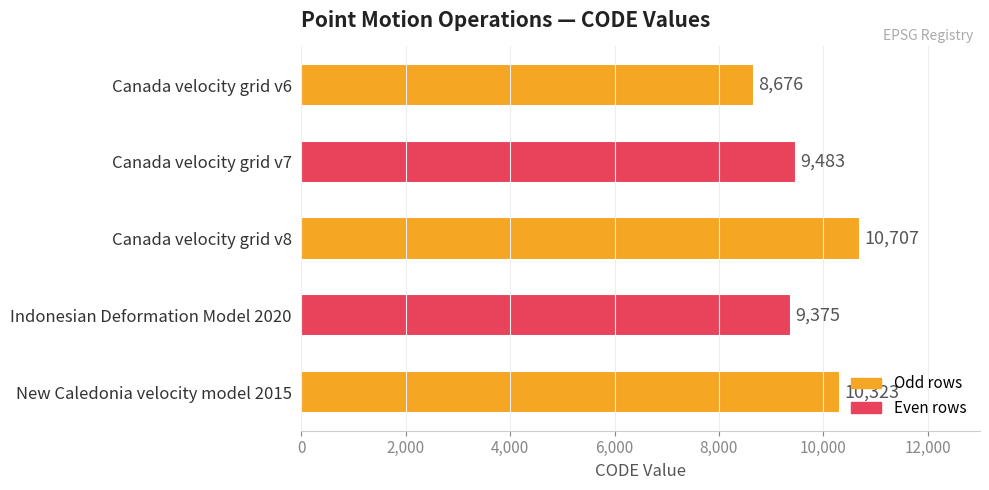

Reading bottom to top, what are all the values shown in this chart?

New Caledonia velocity model 2015=10323	Indonesian Deformation Model 2020=9375	Canada velocity grid v8=10707	Canada velocity grid v7=9483	Canada velocity grid v6=8676